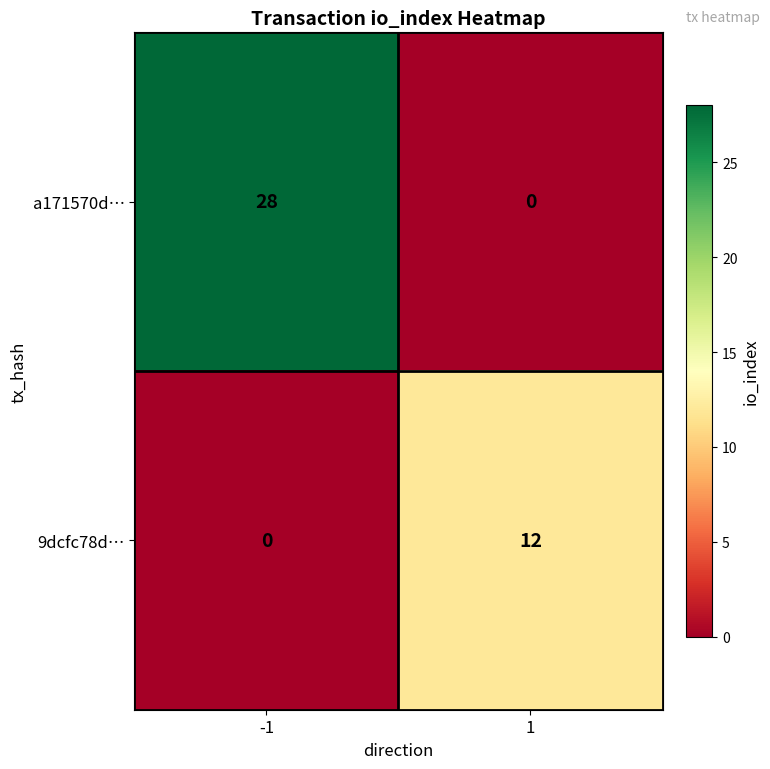

Count the number of data series in this chart.

2